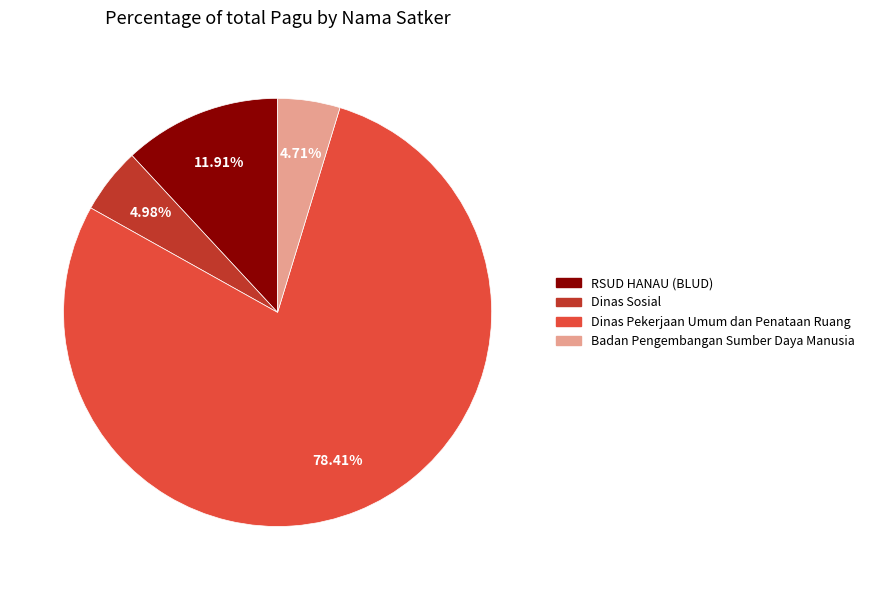

Is the sum of RSUD HANAU (BLUD) and Dinas Sosial greater than half?

No